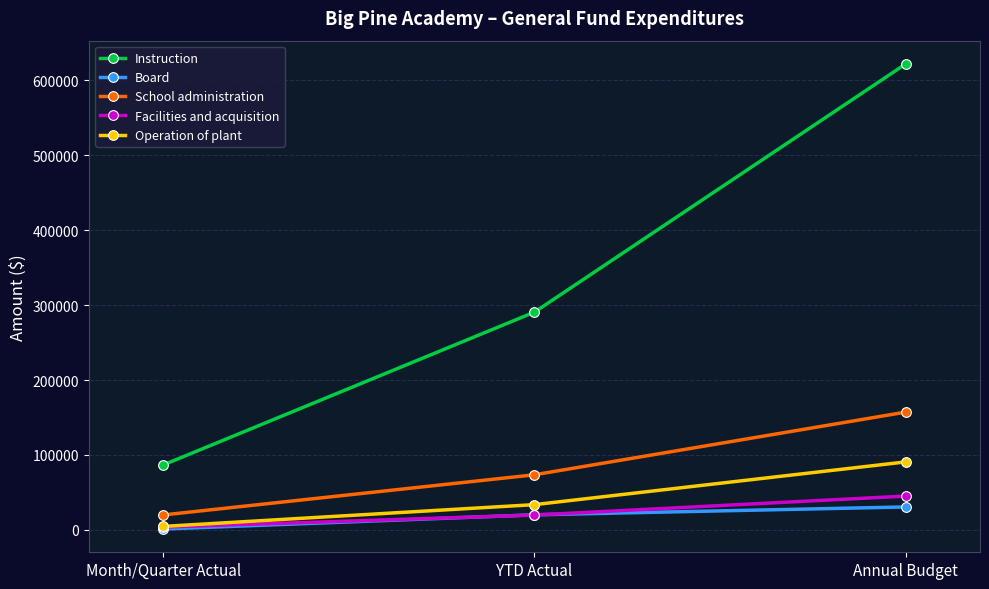

What is the total value across all series at Annual Budget?

945700